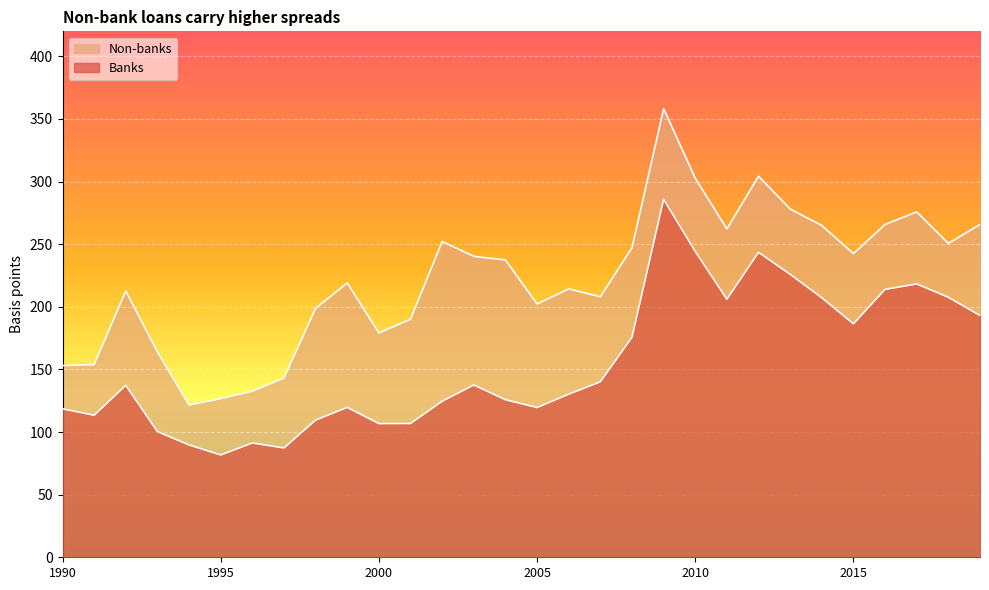

Reading left to right, list all the values displayed in this chart.

Banks: 1990=118.6	1991=113.4	1992=137.3	1993=100.4	1994=89.7	1995=81.7	1996=91.3	1997=87.3	1998=109.5	1999=119.7	2000=106.8	2001=106.8	2002=124.6	2003=137.6	2004=125.8	2005=119.6	2006=130.2	2007=140.1	2008=175.7	2009=285.9	2010=244.2	2011=206.1	2012=243.5	2013=226.0	2014=207.3	2015=186.4	2016=213.9	2017=218.3	2018=207.6	2019=193.1
Non-banks: 1990=153.1	1991=153.9	1992=212.6	1993=164.1	1994=121.6	1995=126.7	1996=132.6	1997=143.2	1998=198.8	1999=219.1	2000=179.1	2001=190.1	2002=252.1	2003=240.3	2004=237.4	2005=202.3	2006=214.3	2007=208.0	2008=247.2	2009=358.3	2010=302.7	2011=262.2	2012=304.3	2013=278.2	2014=264.9	2015=242.5	2016=265.7	2017=275.8	2018=250.7	2019=265.7